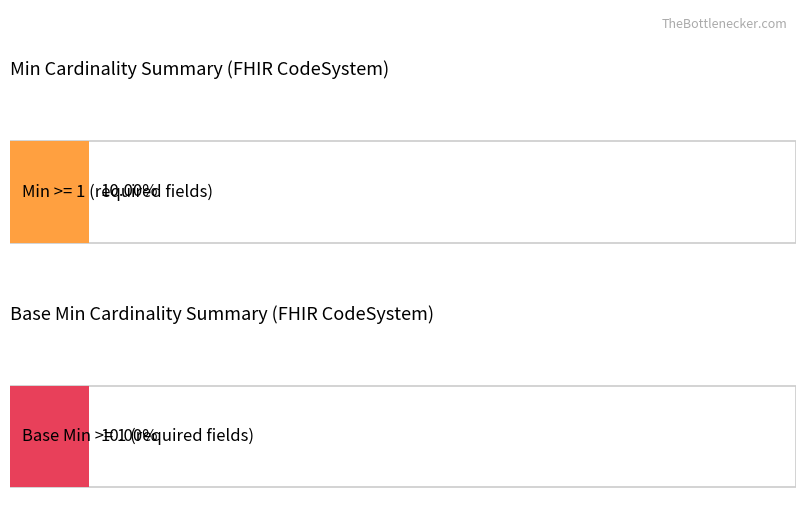

What is the difference between the maximum and minimum values in the Min series?

1